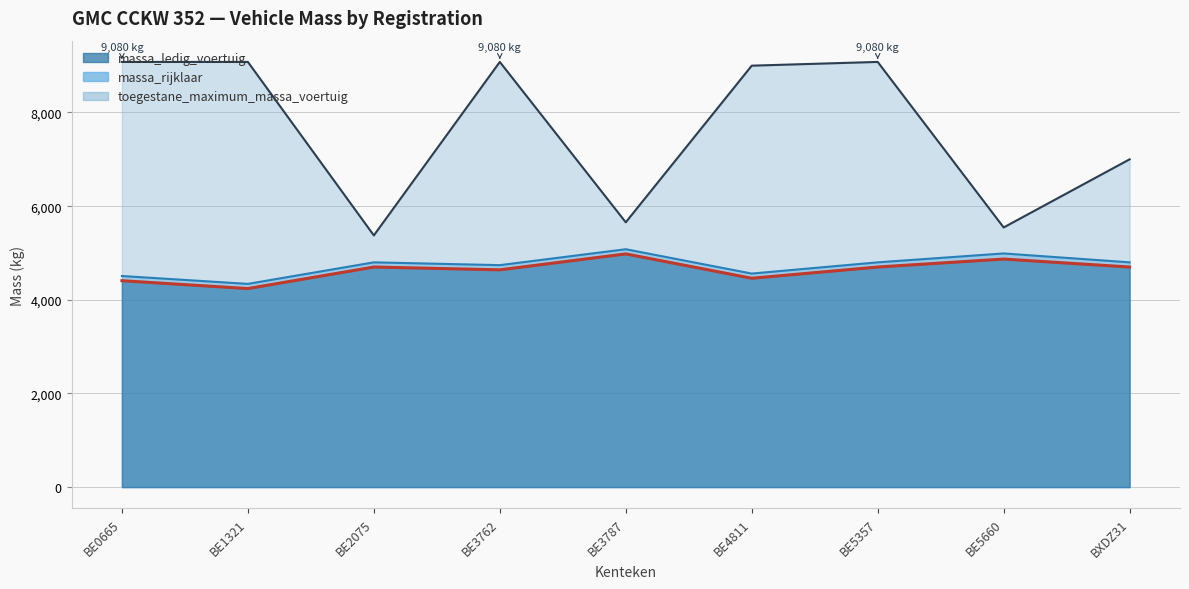

At BE2075, list the series in order from smallest to largest.

massa_ledig_voertuig, massa_rijklaar, toegestane_maximum_massa_voertuig